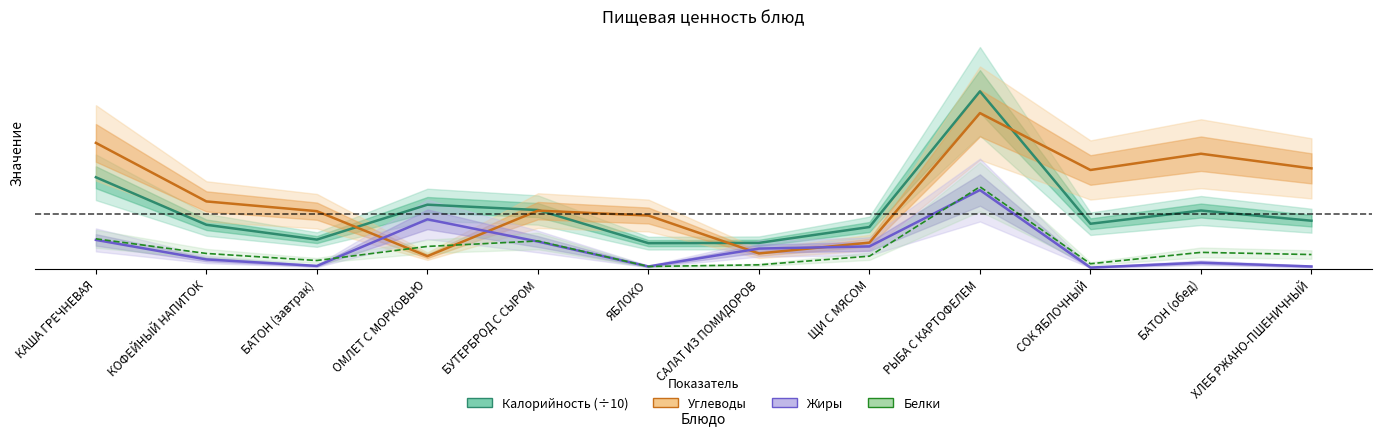

How many values in the Калорийность (÷10) series are below 8?

4